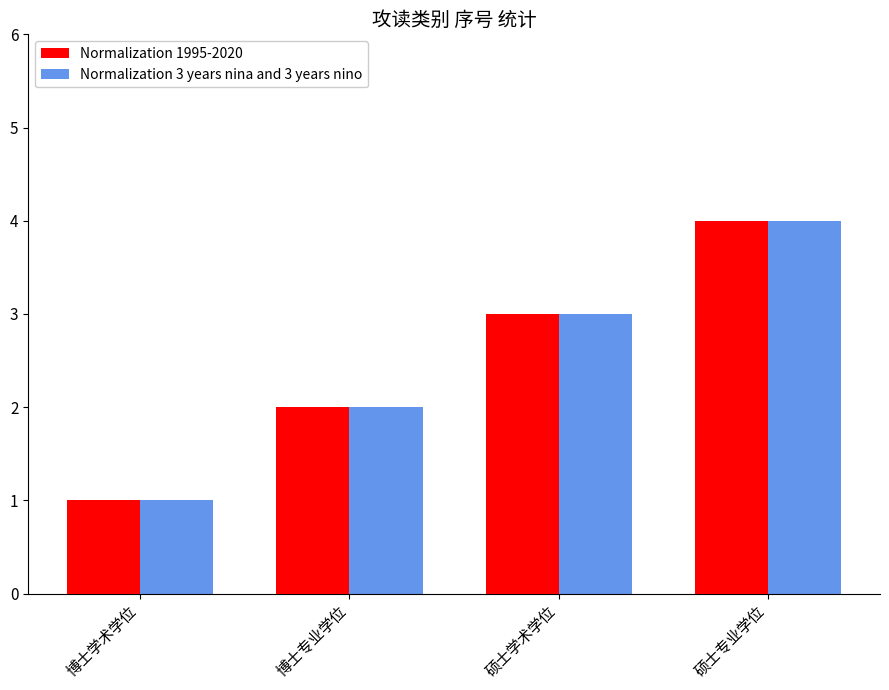

At which label does Normalization 1995-2020 reach its minimum?

博士学术学位